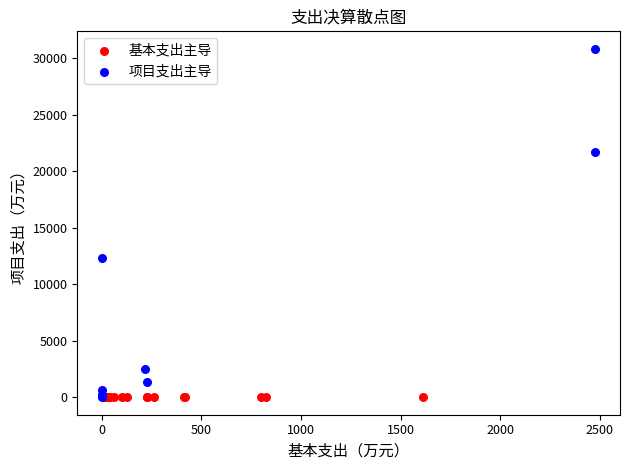

Which series reaches the maximum Y coordinate?

项目支出主导